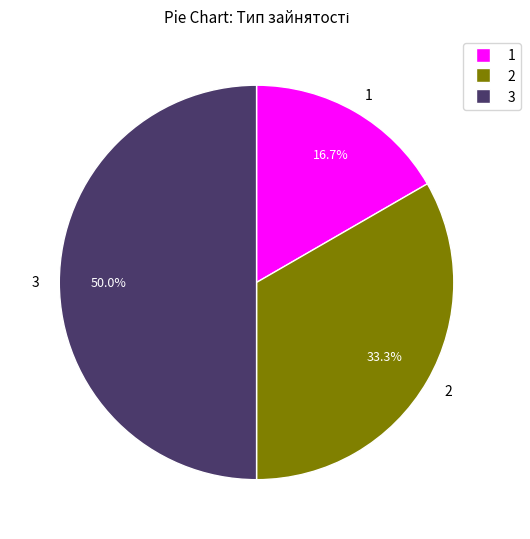

How many segments does this pie chart have?

3